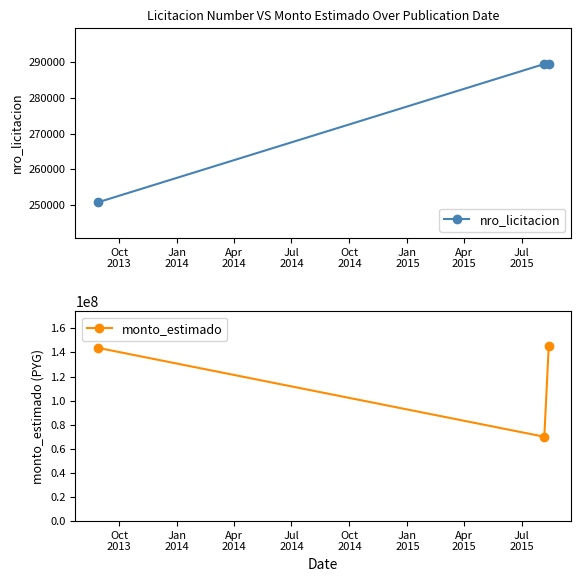

What is the value of the nro_licitacion point at the 2nd from the left?

289501